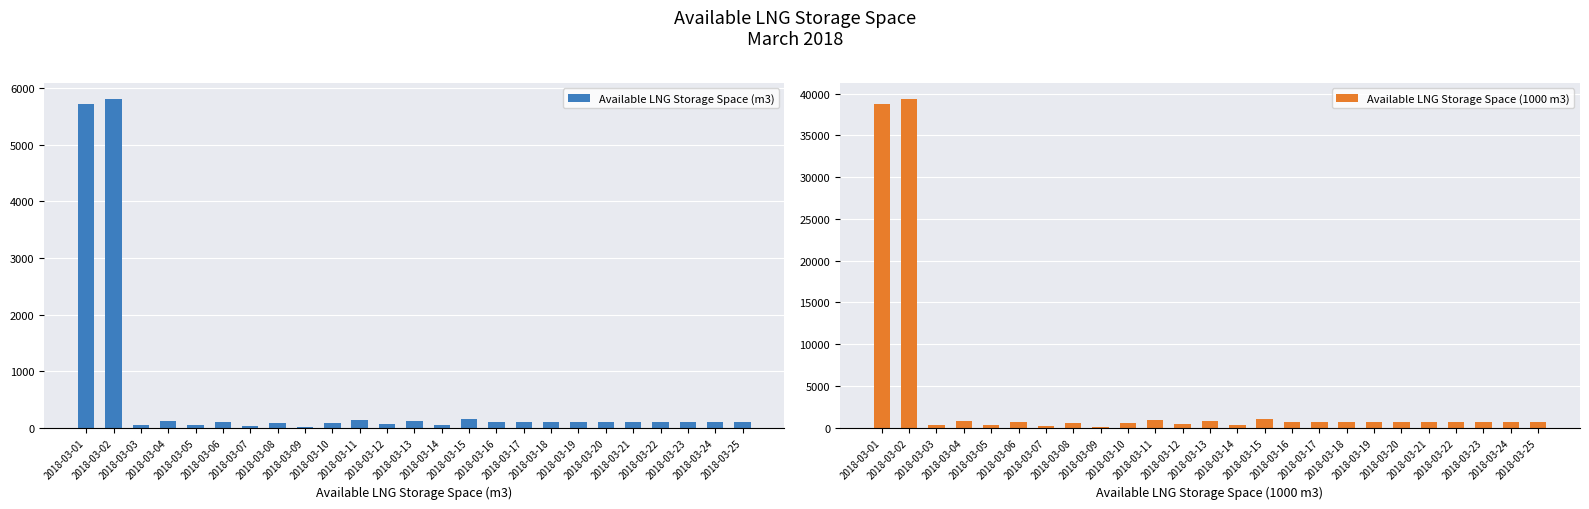

Which series has the largest total across all categories?

Available LNG Storage Space (1000 m3)